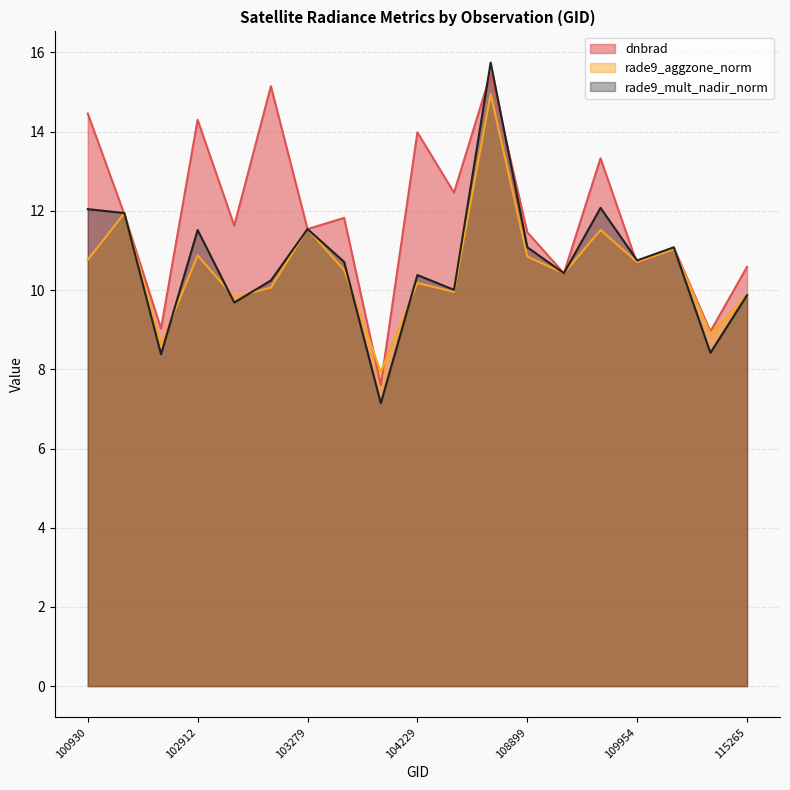

Reading left to right, transcribe all the data shown in this chart.

dnbrad: 100930=14.5	102671=11.9	102792=9.0	102912=14.3	102920=11.6	103032=15.1	103279=11.5	103761=11.8	104112=7.6	104229=14.0	104236=12.5	108015=15.5	108899=11.5	109072=10.4	109780=13.3	109954=10.7	110127=11.1	110299=9.0	115265=10.6
rade9_aggzone_norm: 100930=10.8	102671=11.9	102792=8.6	102912=10.9	102920=9.8	103032=10.1	103279=11.5	103761=10.5	104112=7.9	104229=10.2	104236=10.0	108015=15.0	108899=10.8	109072=10.4	109780=11.5	109954=10.7	110127=11.0	110299=8.9	115265=9.9
rade9_mult_nadir_norm: 100930=12.0	102671=11.9	102792=8.4	102912=11.5	102920=9.7	103032=10.2	103279=11.5	103761=10.7	104112=7.1	104229=10.4	104236=10.0	108015=15.7	108899=11.1	109072=10.4	109780=12.1	109954=10.7	110127=11.1	110299=8.4	115265=9.9